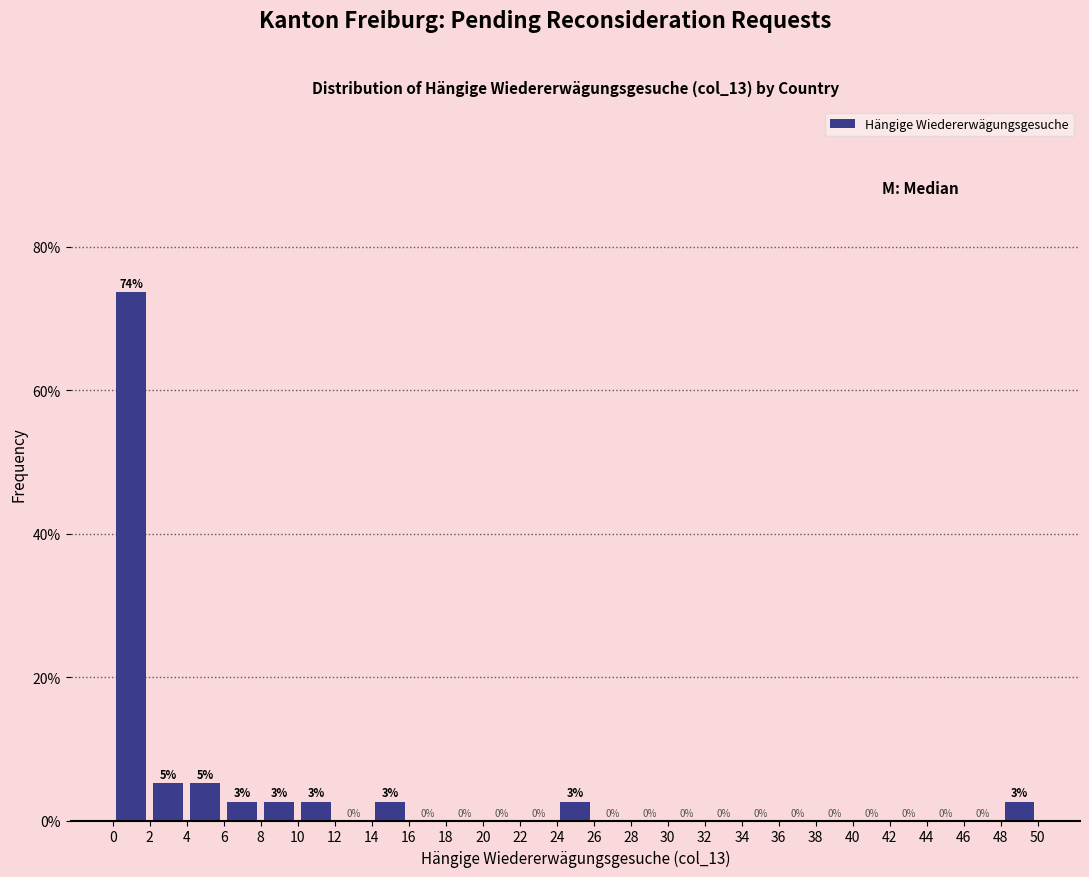

Over which range of the x-axis is the bar tallest?

0 to 2